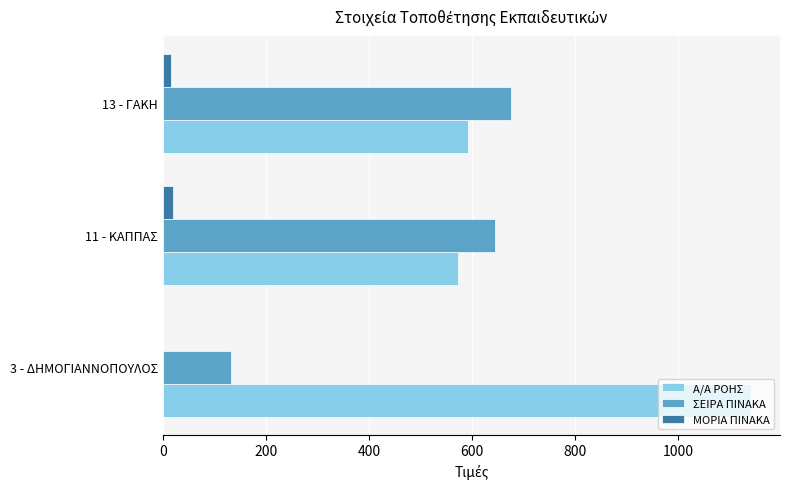

Which series has the largest total across all categories?

Α/Α ΡΟΗΣ